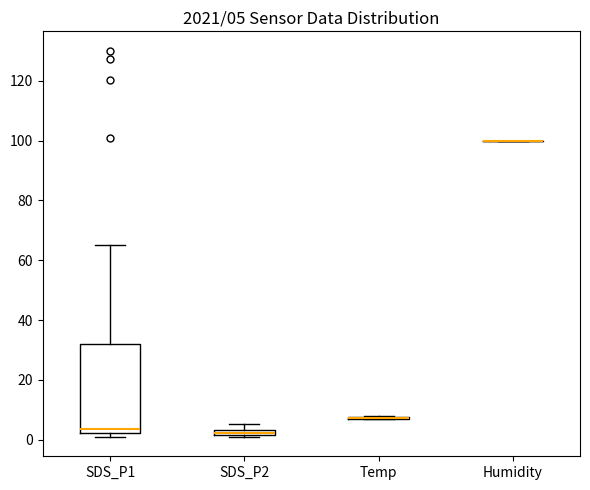

Which box is the tallest, from its lower edge to its upper edge?

SDS_P1